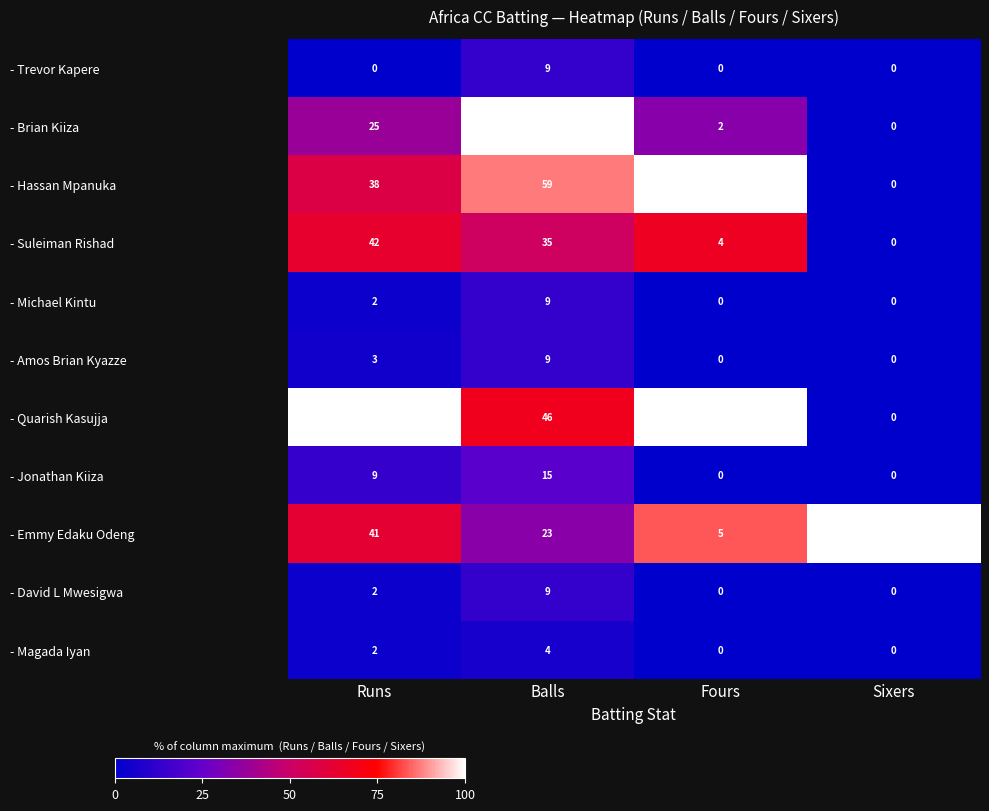

How many values in the - David L Mwesigwa series are below 2?

2